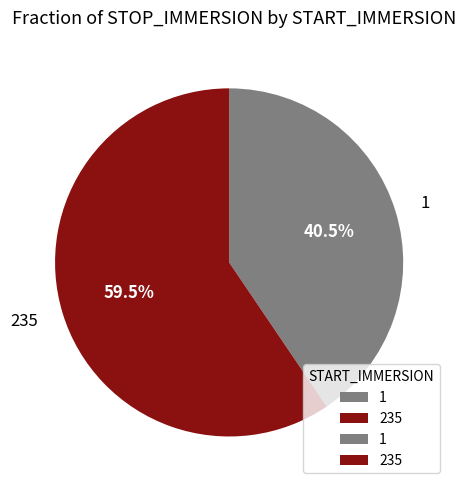

What is the largest slice in the pie chart?

235